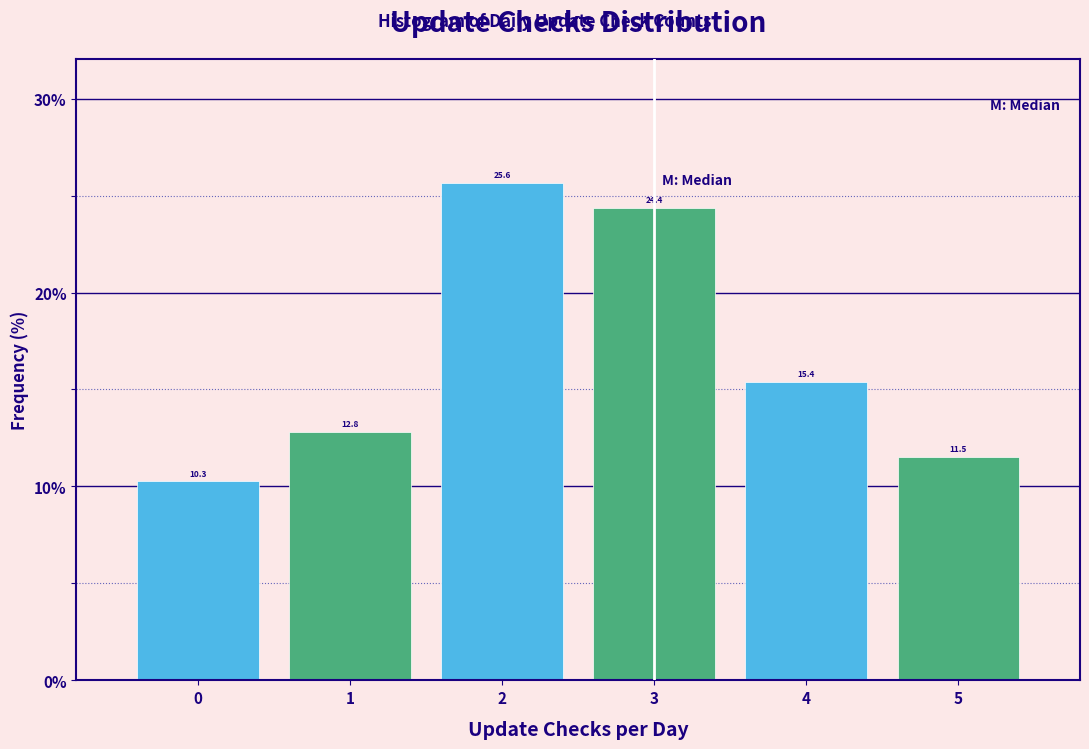

Which range on the x-axis has the tallest bar?

1.5 to 2.5